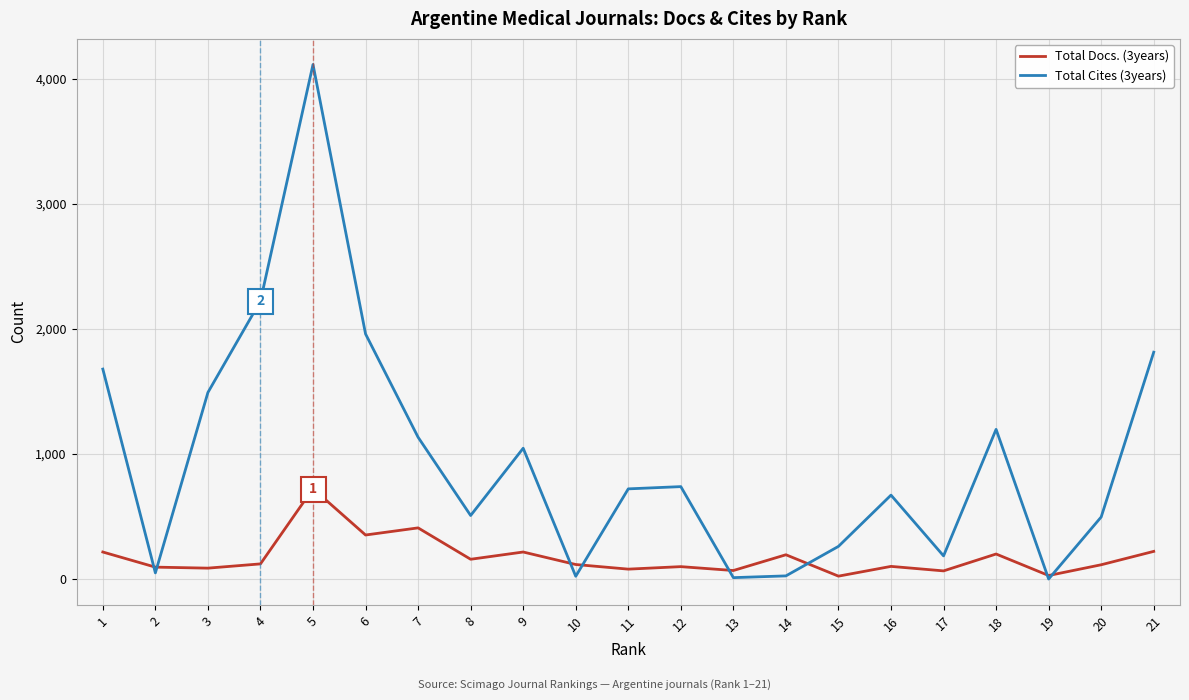

What is the difference between the second highest and second lowest values in the Total Docs. (3years) series?

381